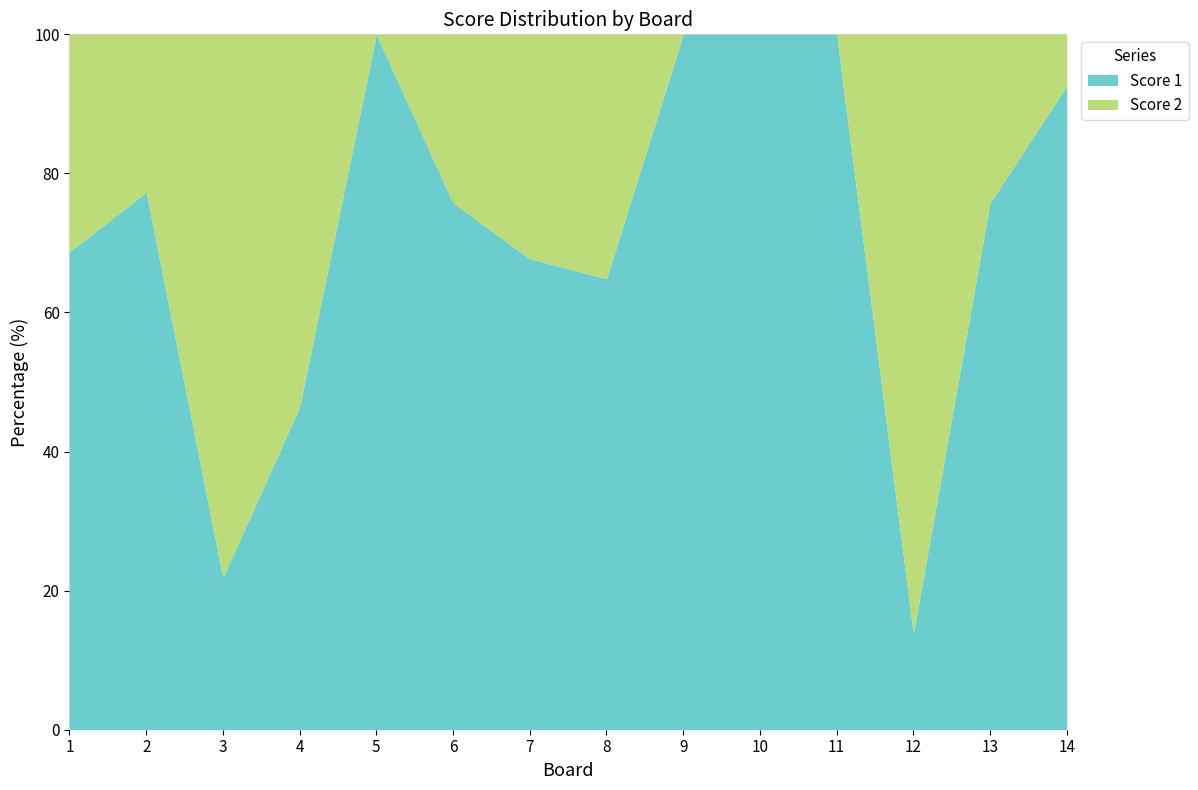

What is the difference between the Score 1 values at 5 and 3?

78.1